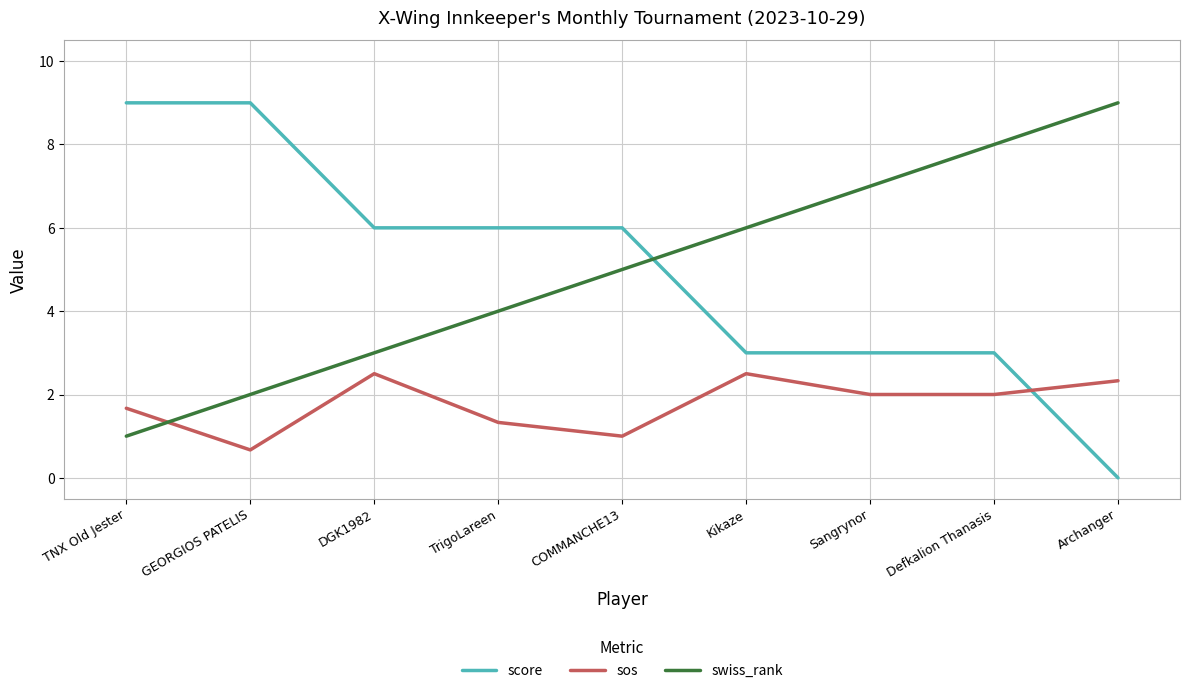

How many times do sos and swiss_rank cross each other?

1